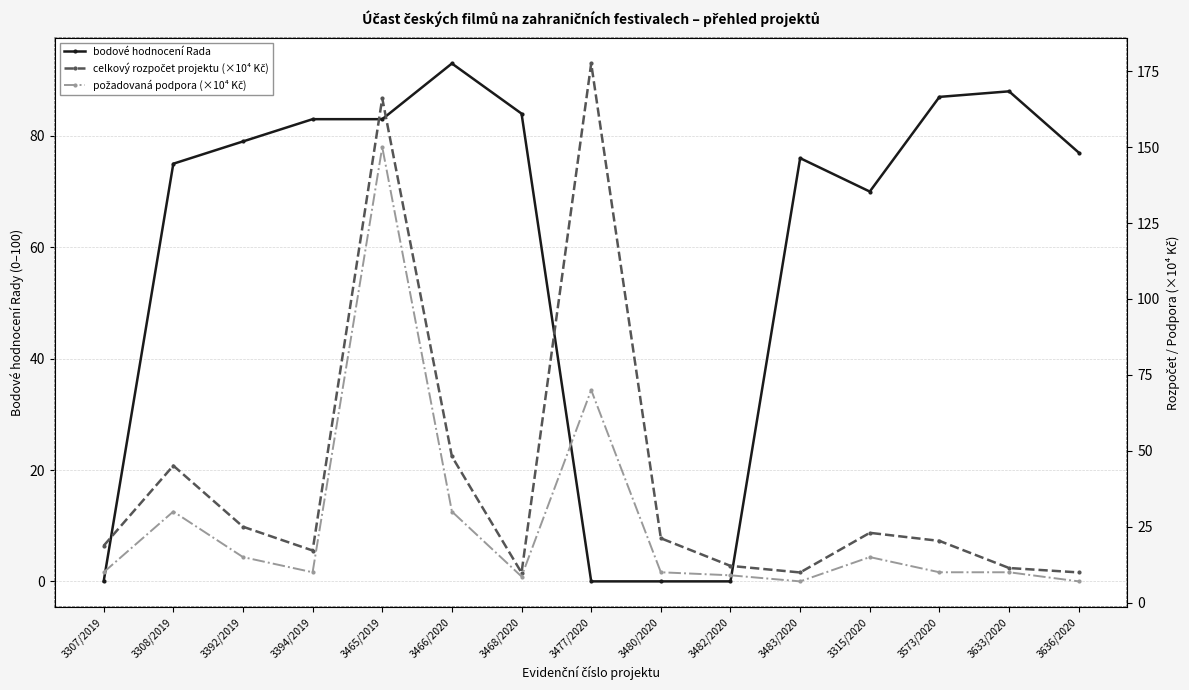

At which label does bodové hodnocení Rada first exceed 77?

3392/2019